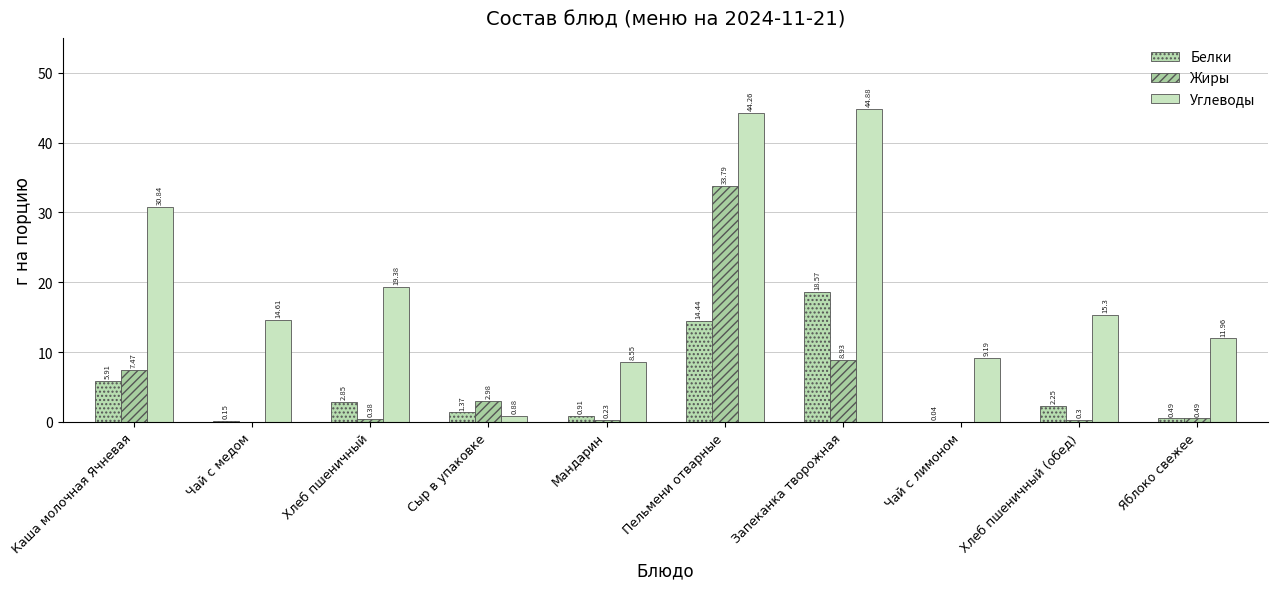

At which label does Жиры reach its minimum?

Чай с медом